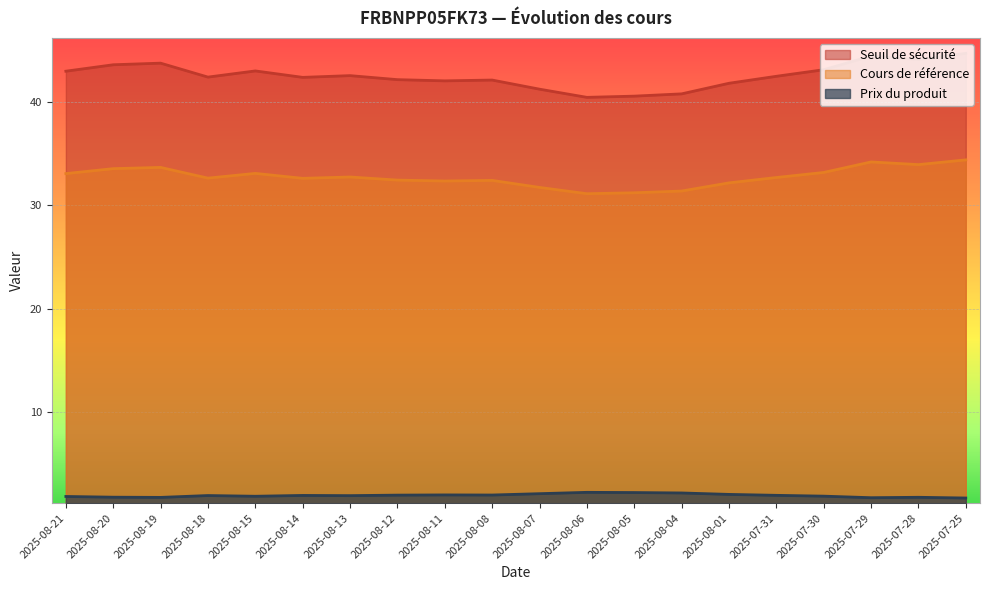

Reading right to left, what are all the values shown in this chart?

Seuil de sécurité: 2025-07-25=44.7	2025-07-28=44.1	2025-07-29=44.5	2025-07-30=43.2	2025-07-31=42.5	2025-08-01=41.8	2025-08-04=40.8	2025-08-05=40.6	2025-08-06=40.5	2025-08-07=41.3	2025-08-08=42.2	2025-08-11=42.1	2025-08-12=42.2	2025-08-13=42.6	2025-08-14=42.4	2025-08-15=43.0	2025-08-18=42.4	2025-08-19=43.8	2025-08-20=43.6	2025-08-21=43.0
Cours de référence: 2025-07-25=34.4	2025-07-28=34.0	2025-07-29=34.2	2025-07-30=33.2	2025-07-31=32.7	2025-08-01=32.2	2025-08-04=31.4	2025-08-05=31.2	2025-08-06=31.1	2025-08-07=31.8	2025-08-08=32.4	2025-08-11=32.4	2025-08-12=32.5	2025-08-13=32.8	2025-08-14=32.6	2025-08-15=33.1	2025-08-18=32.6	2025-08-19=33.7	2025-08-20=33.6	2025-08-21=33.1
Prix du produit: 2025-07-25=1.6	2025-07-28=1.7	2025-07-29=1.7	2025-07-30=1.8	2025-07-31=1.9	2025-08-01=2.0	2025-08-04=2.1	2025-08-05=2.2	2025-08-06=2.2	2025-08-07=2.1	2025-08-08=1.9	2025-08-11=1.9	2025-08-12=1.9	2025-08-13=1.9	2025-08-14=1.9	2025-08-15=1.8	2025-08-18=1.9	2025-08-19=1.7	2025-08-20=1.7	2025-08-21=1.8